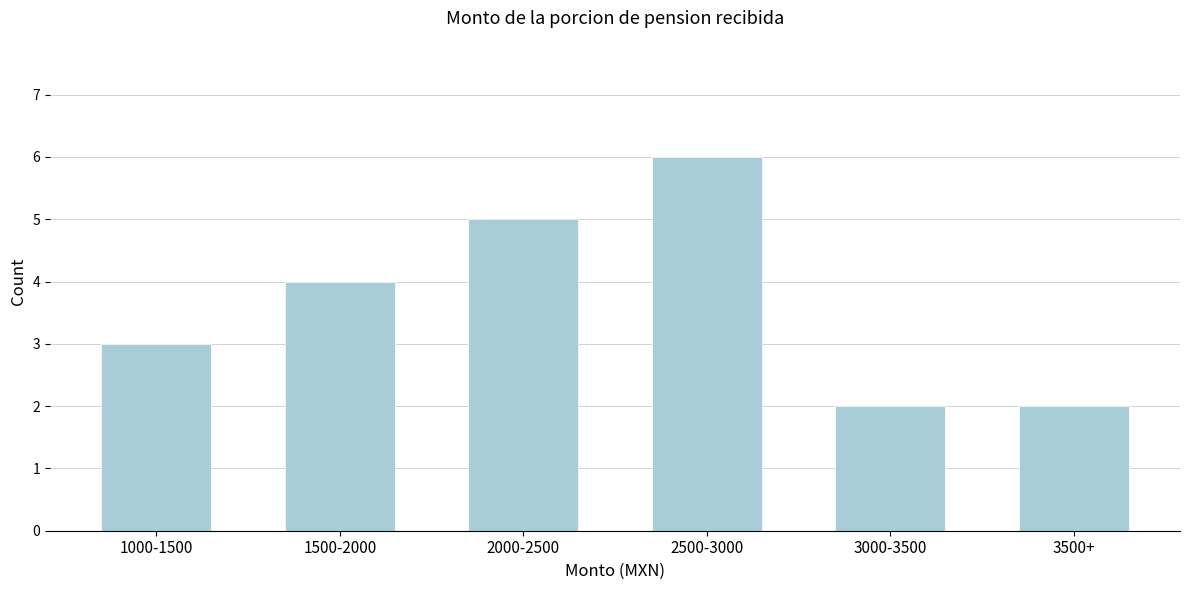

Reading left to right, list all the values displayed in this chart.

1000-1500=3	1500-2000=4	2000-2500=5	2500-3000=6	3000-3500=2	3500+=2